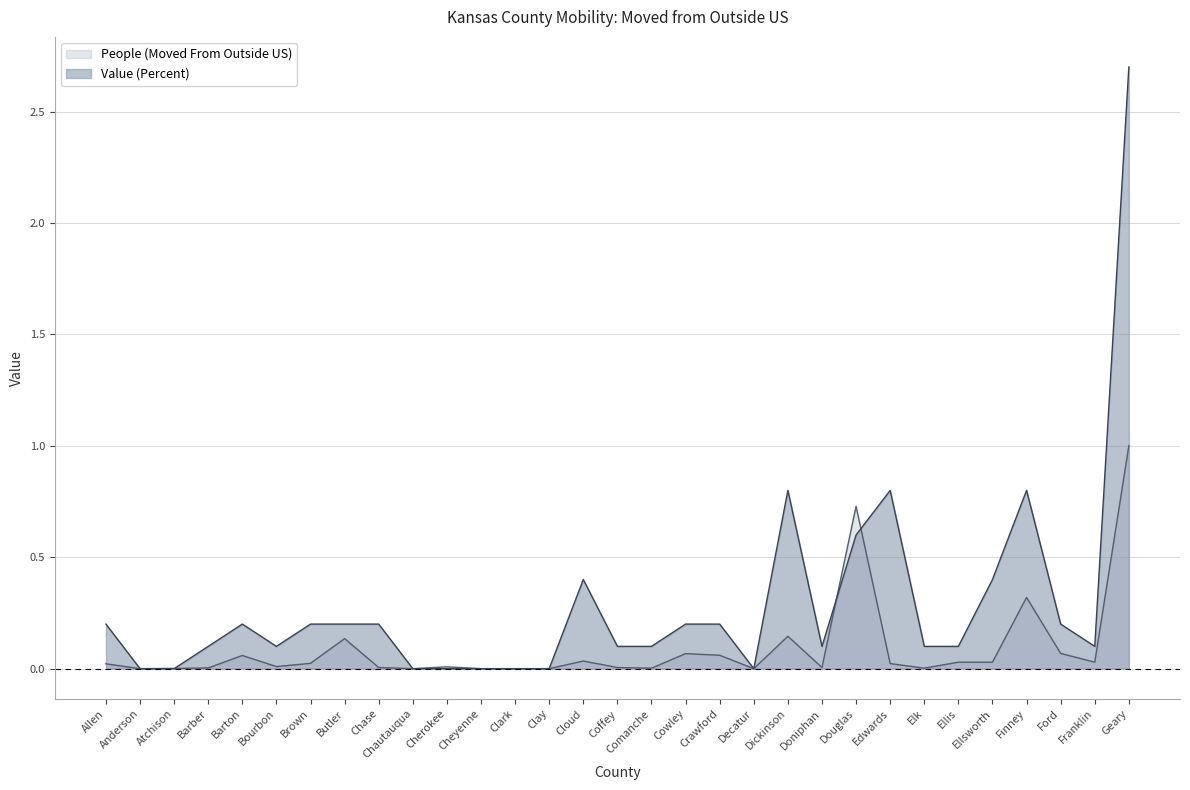

At Allen, list the series in order from largest to smallest.

Value (Percent), People (Moved From Outside US)